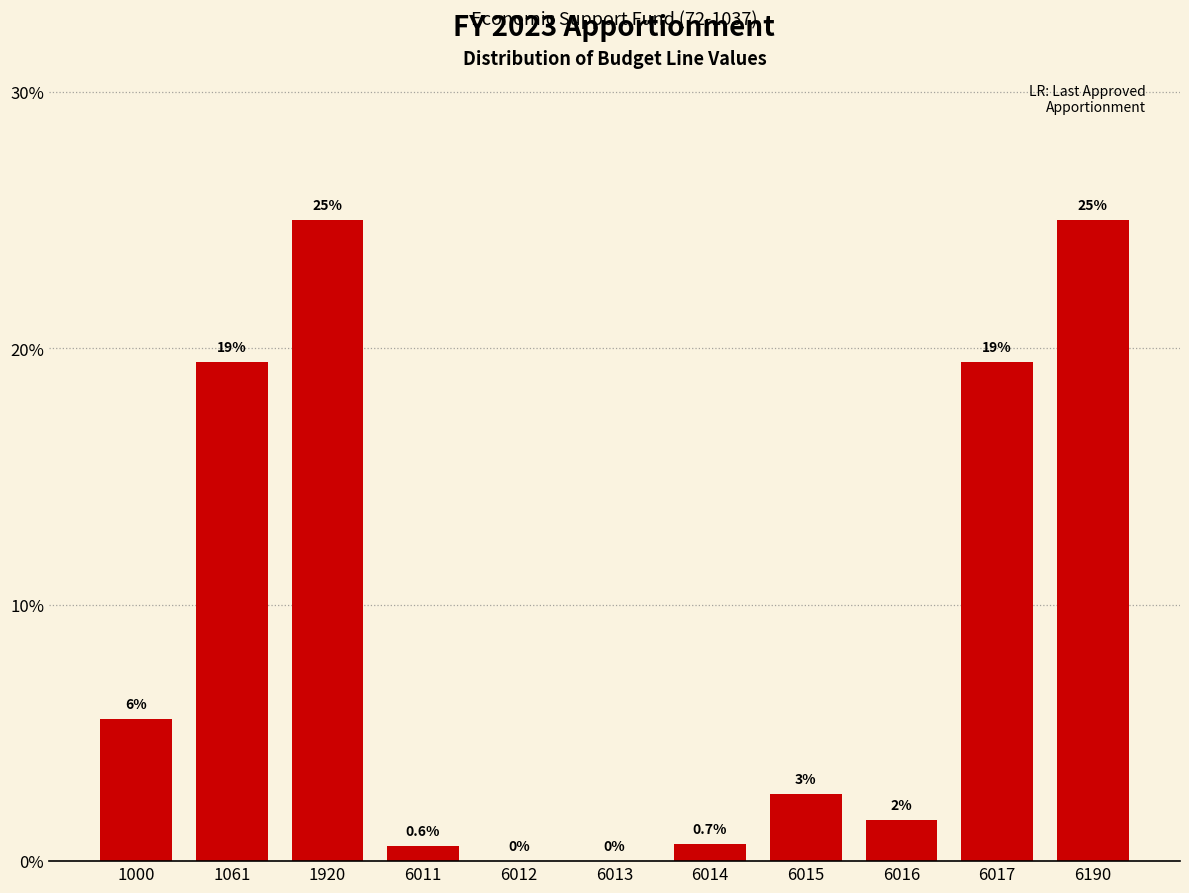

At which label does the data first exceed 2?

1000